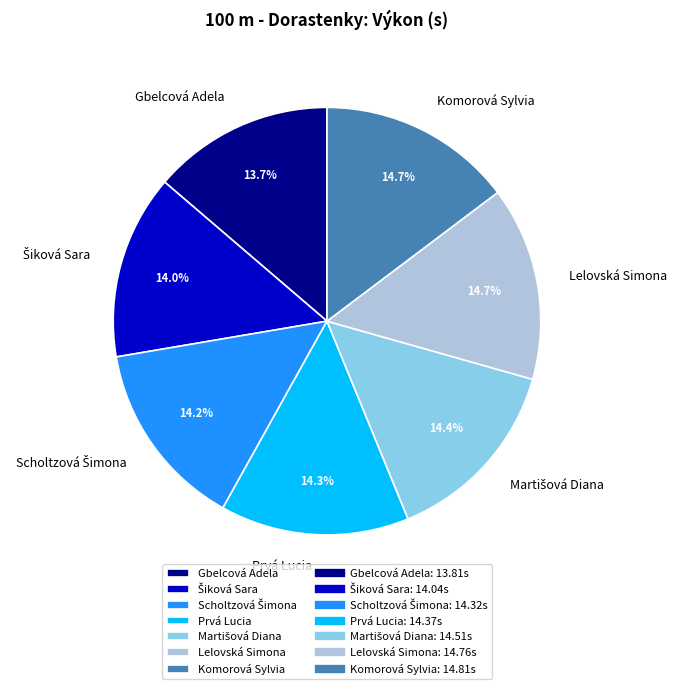

Approximately how many times larger is the value at Prvá Lucia compared to Komorová Sylvia?

1.0